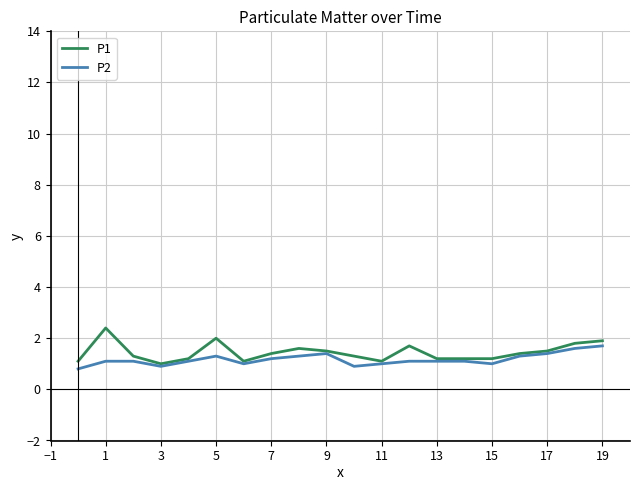

List the series in order of their peak value, highest first.

P1, P2